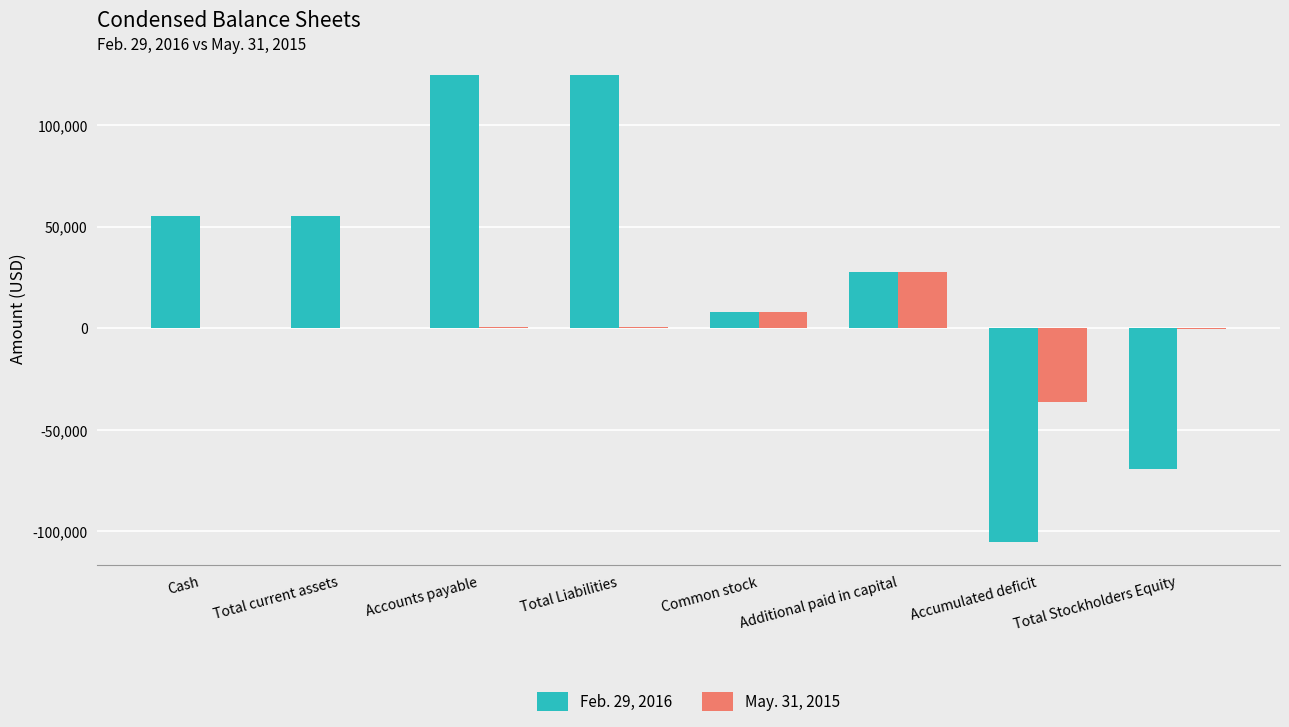

What is the sum of the Feb. 29, 2016 values at Accounts payable and Cash?

179853